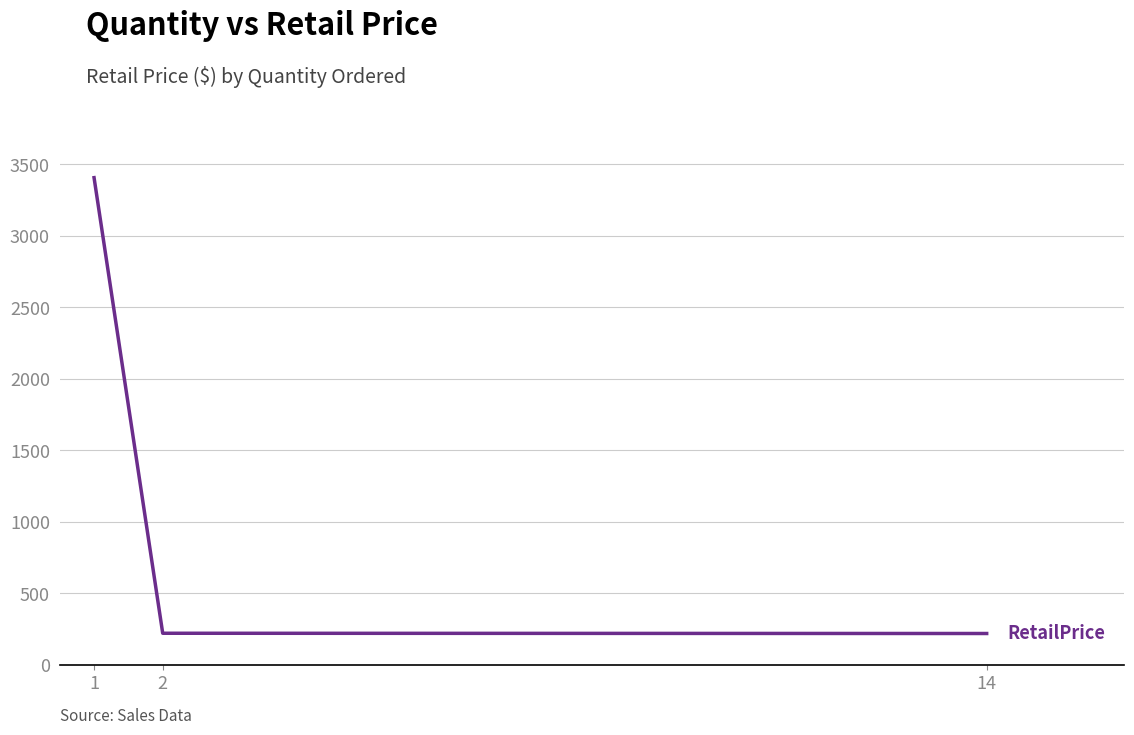

What is the difference between the maximum and minimum values?

3186.9